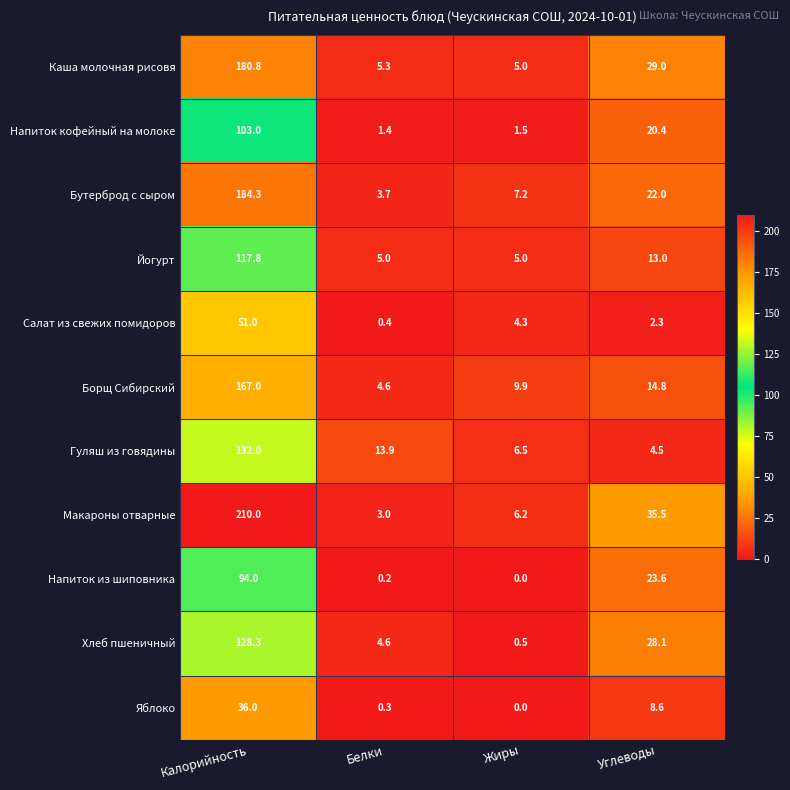

The value of Бутерброд с сыром at Калорийность is 184.3. True or false?

True